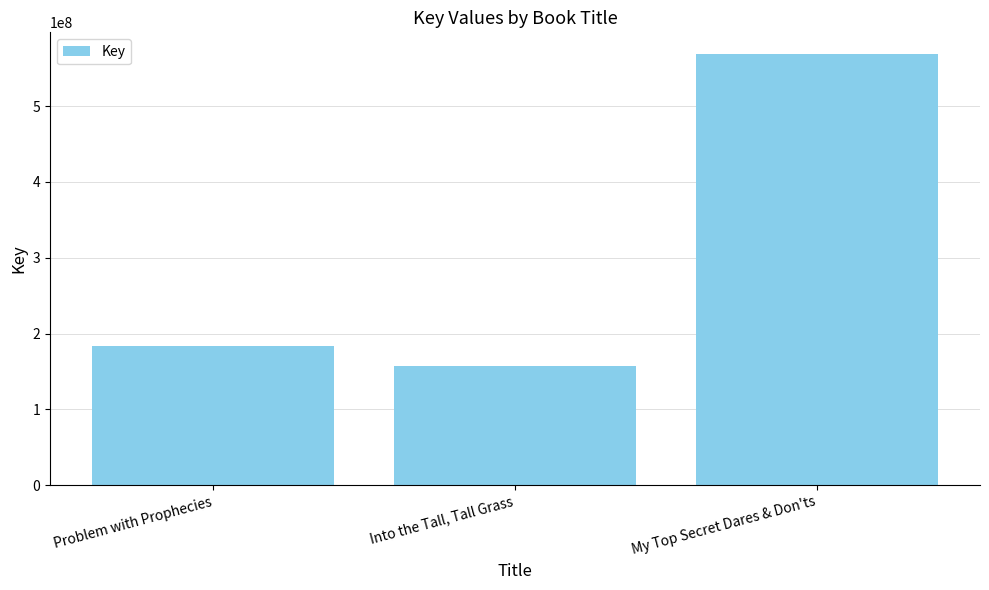

Reading left to right, transcribe all the data shown in this chart.

Problem with Prophecies=184121049	Into the Tall, Tall Grass=156920488	My Top Secret Dares & Don'ts=568896073